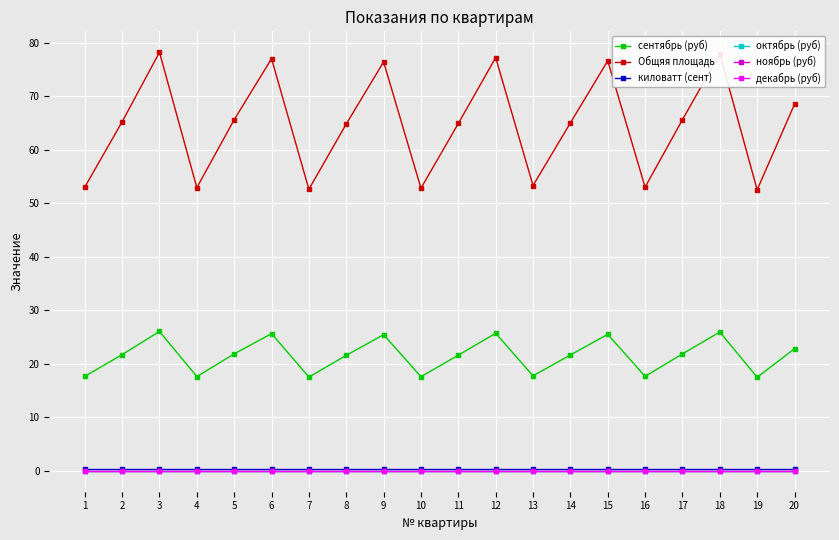

At how many categories does at least one series exceed 71?

6